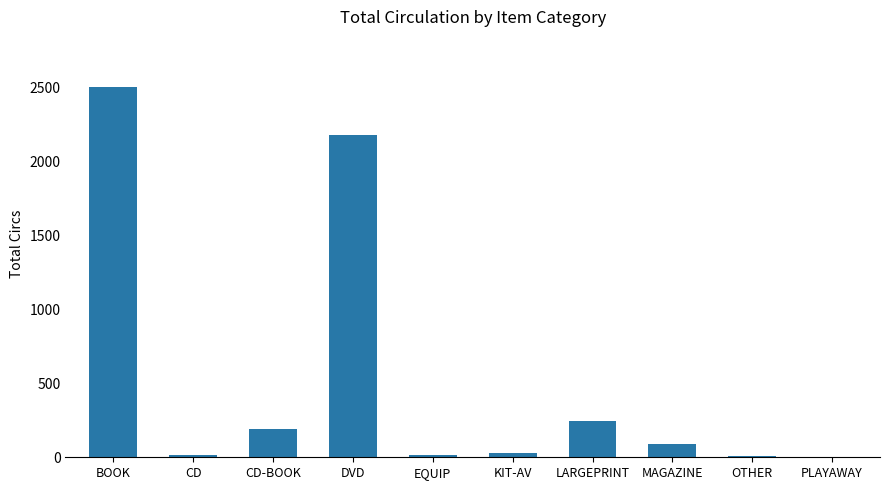

The value at DVD is 2179. True or false?

True